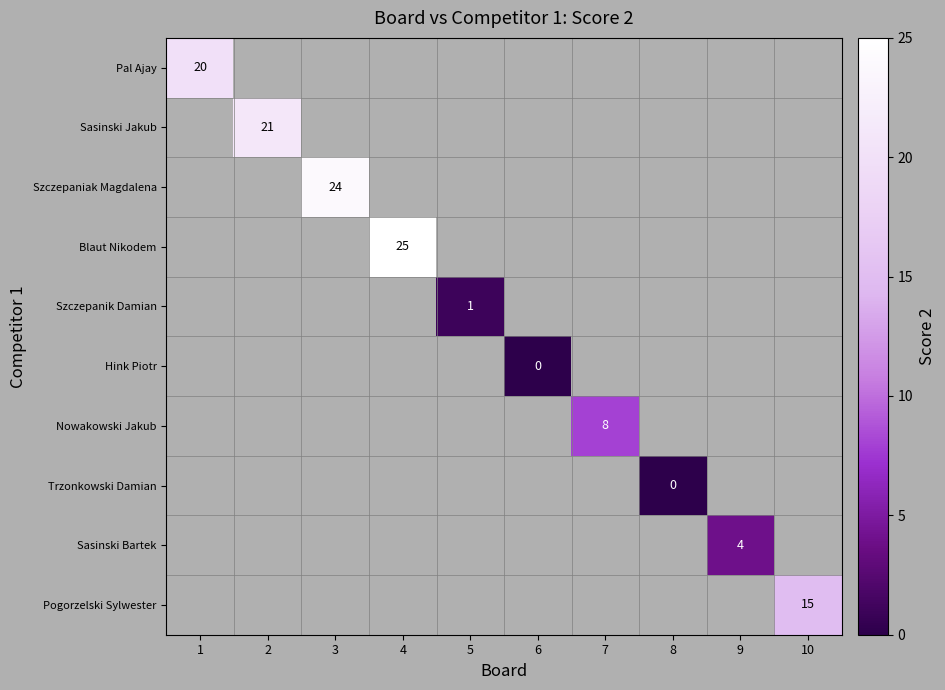

The value of Sasinski Jakub at 2 is 21. True or false?

True